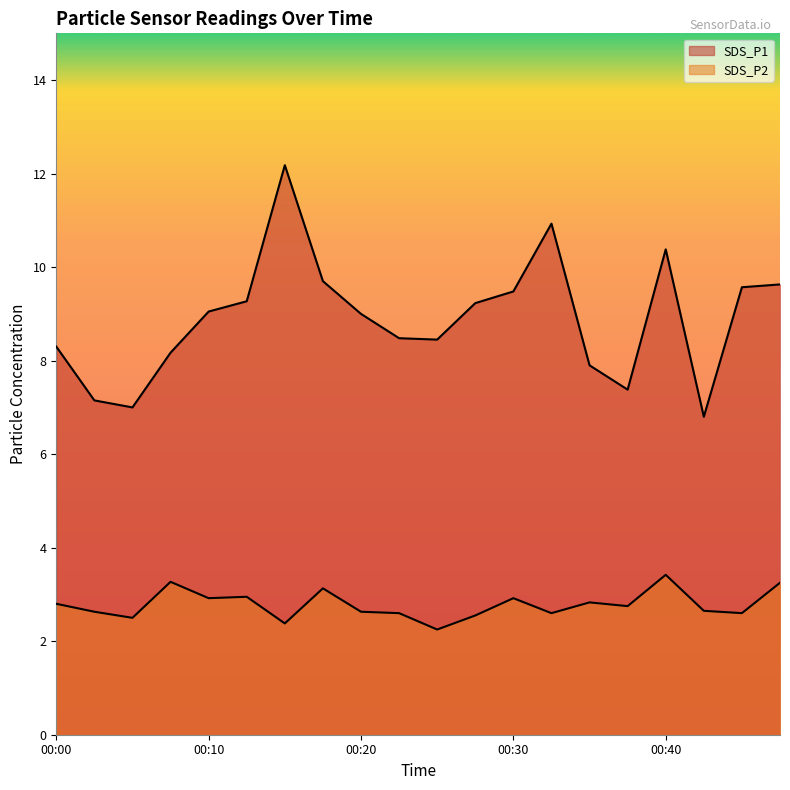

How many values in the SDS_P1 series exceed 9?

10